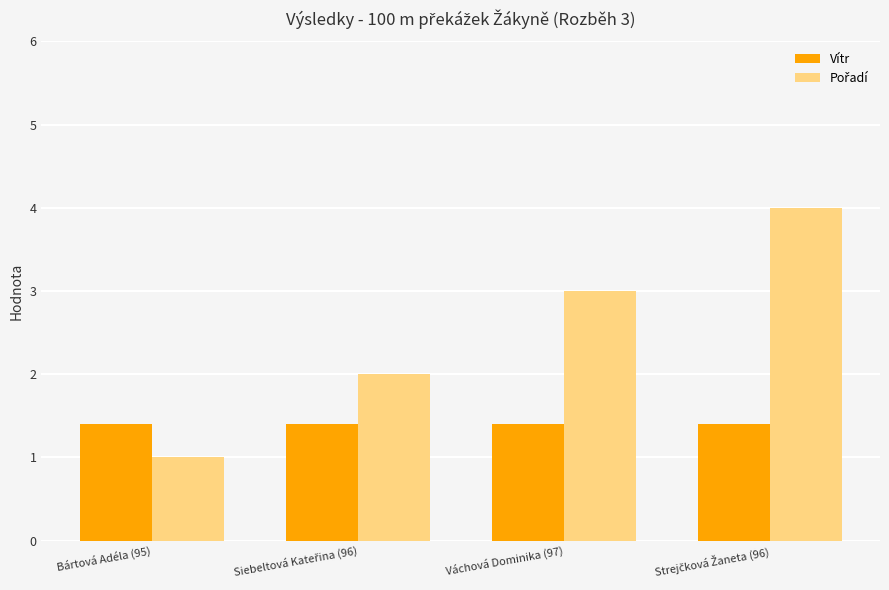

What is the approximate value of Vítr at Váchová Dominika (97)?

1.4